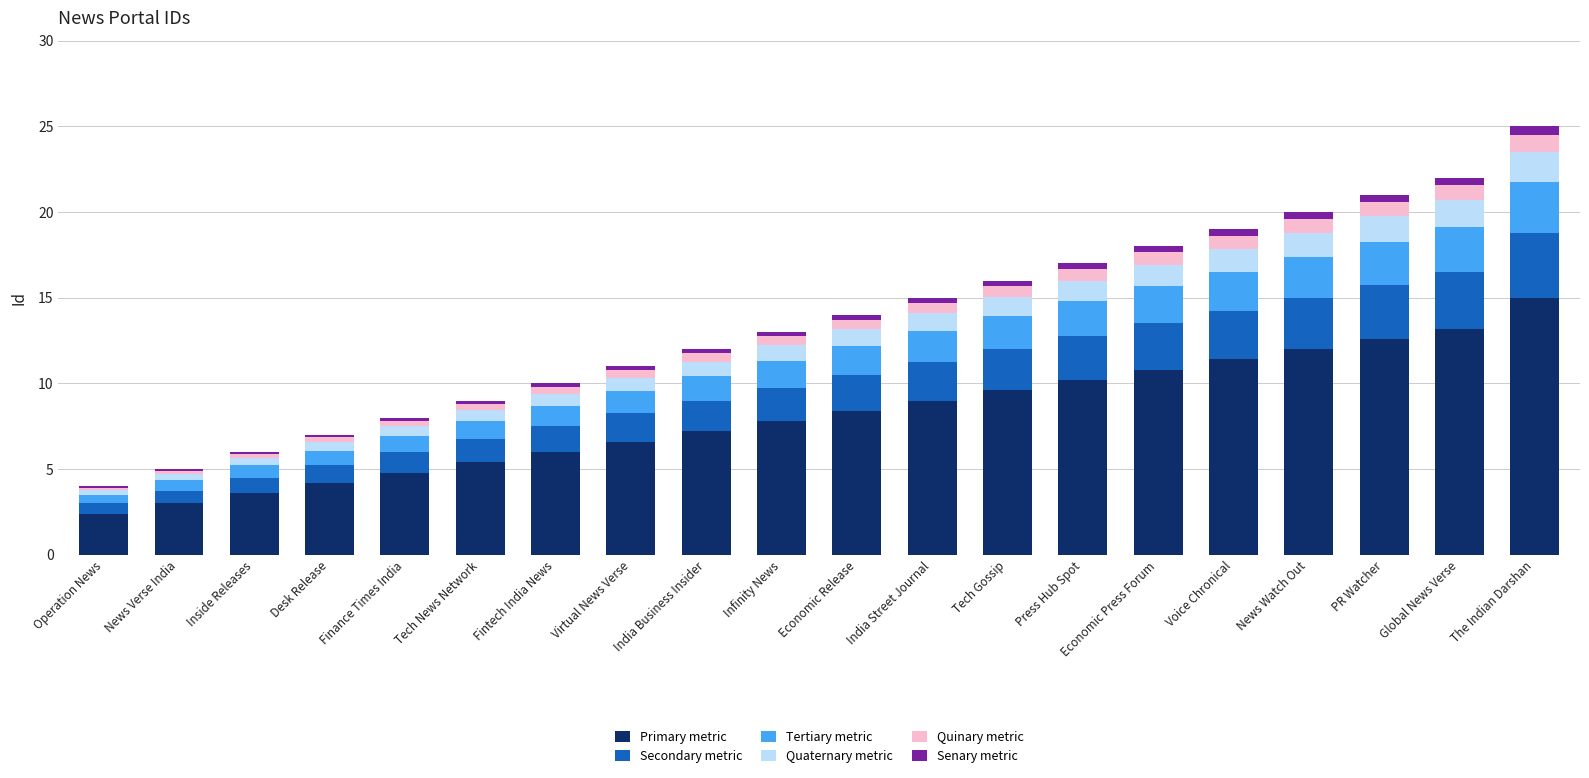

At which label does Primary metric reach its peak?

The Indian Darshan